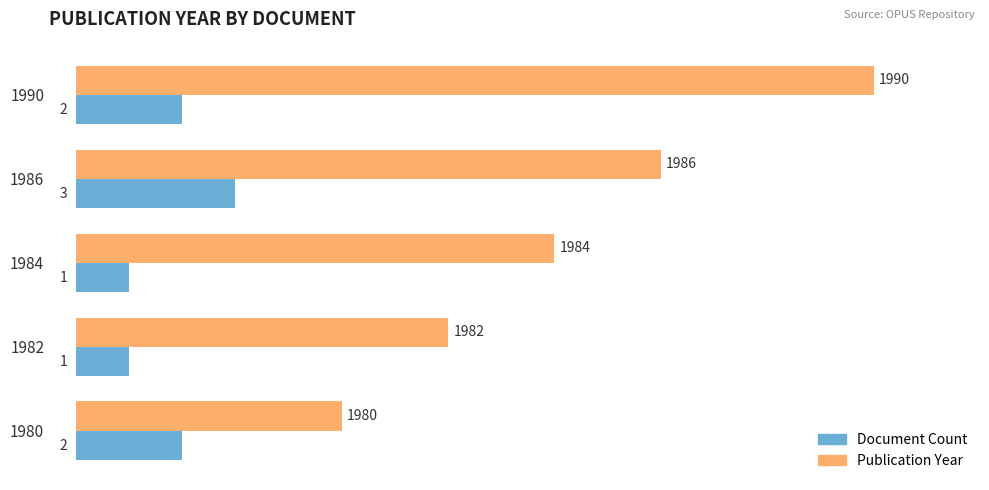

What is the difference between the highest and lowest values at 1990?

13